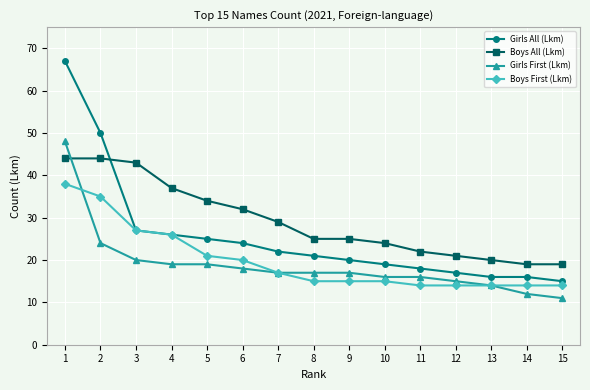

What is the difference between the highest and lowest values at 4?

18